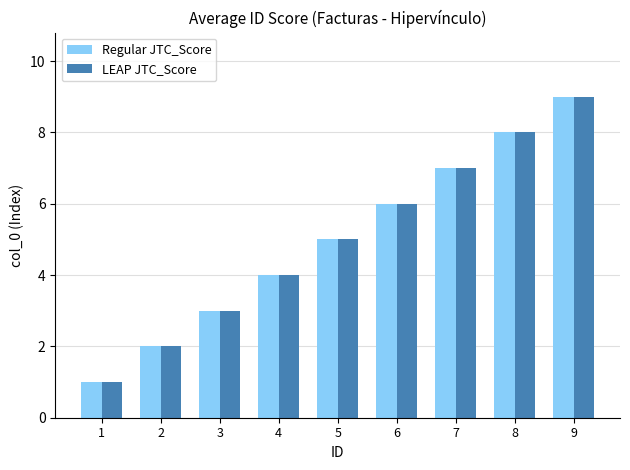

How many LEAP JTC_Score values are between 3 and 7?

5